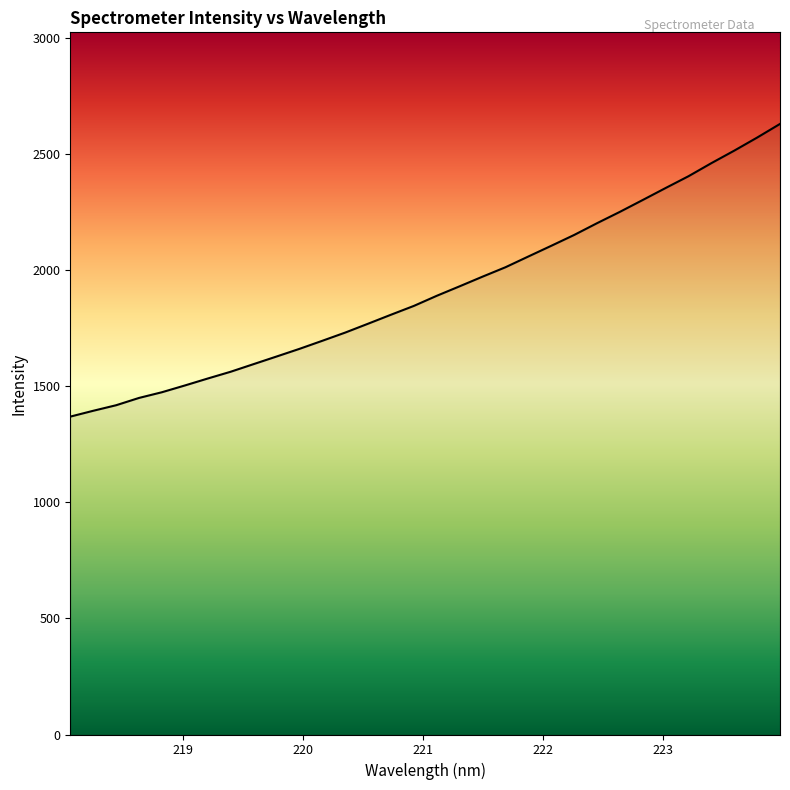

What is the difference between the maximum and minimum values?

1260.1